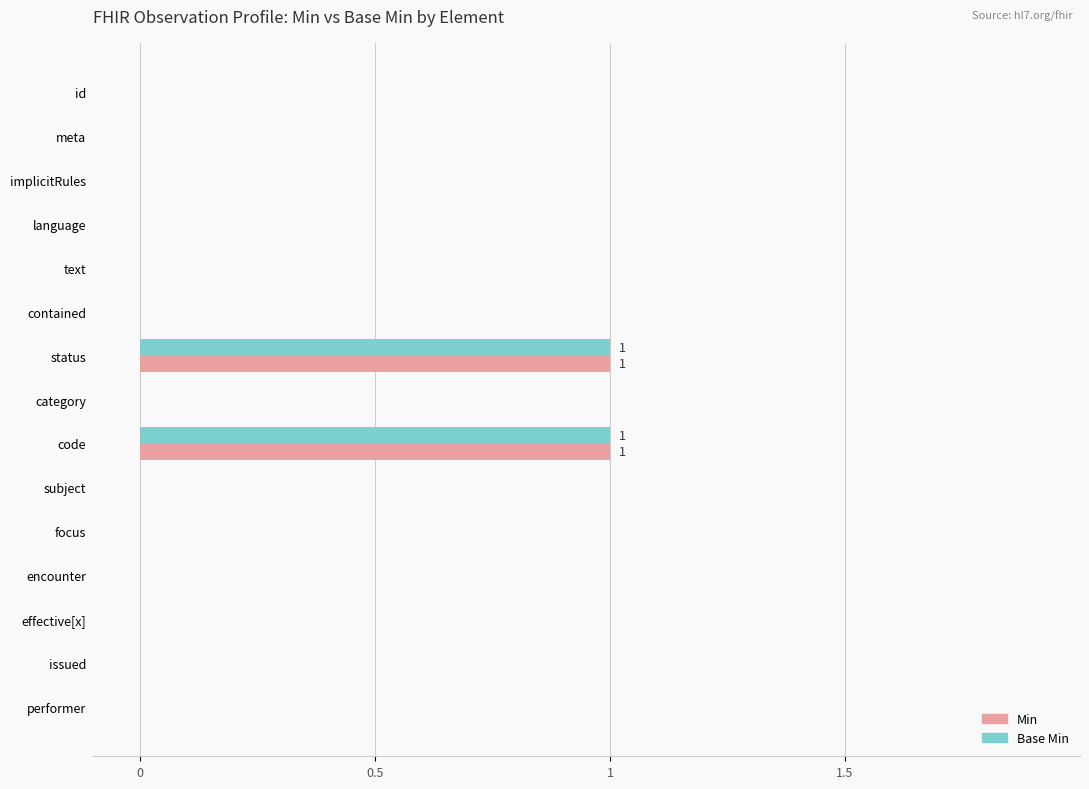

The value of Base Min at issued is -1. True or false?

False